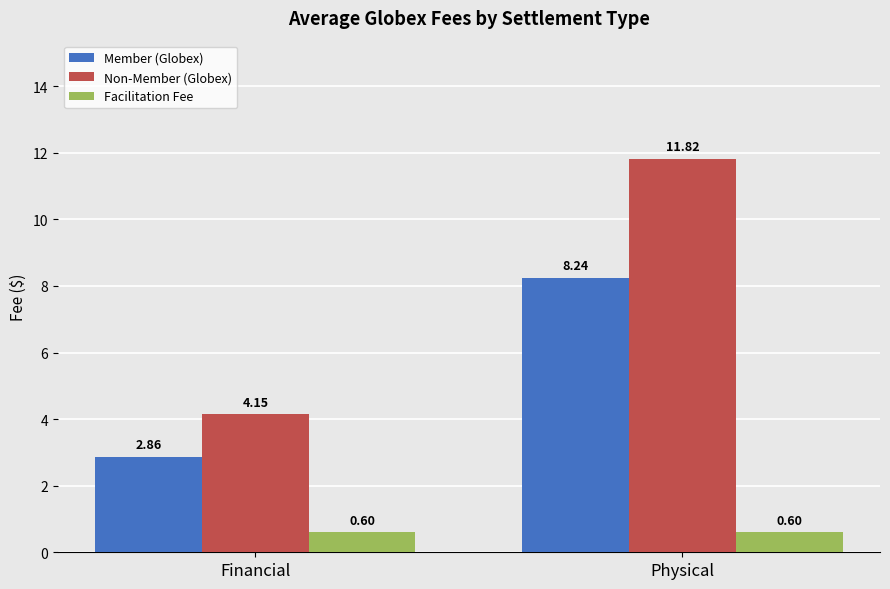

Between Financial and Physical, which series saw the biggest shift?

Non-Member (Globex)